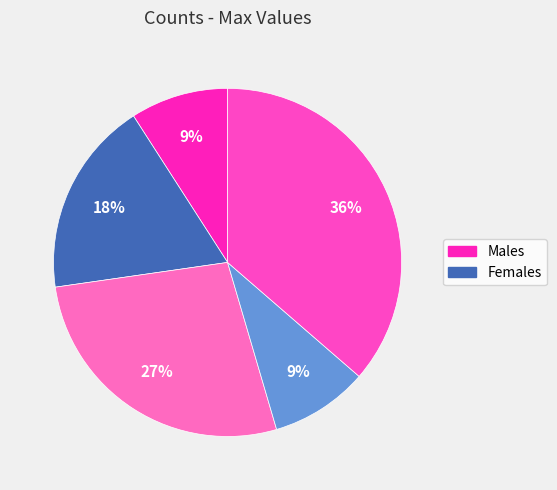

How many segments does this pie chart have?

5